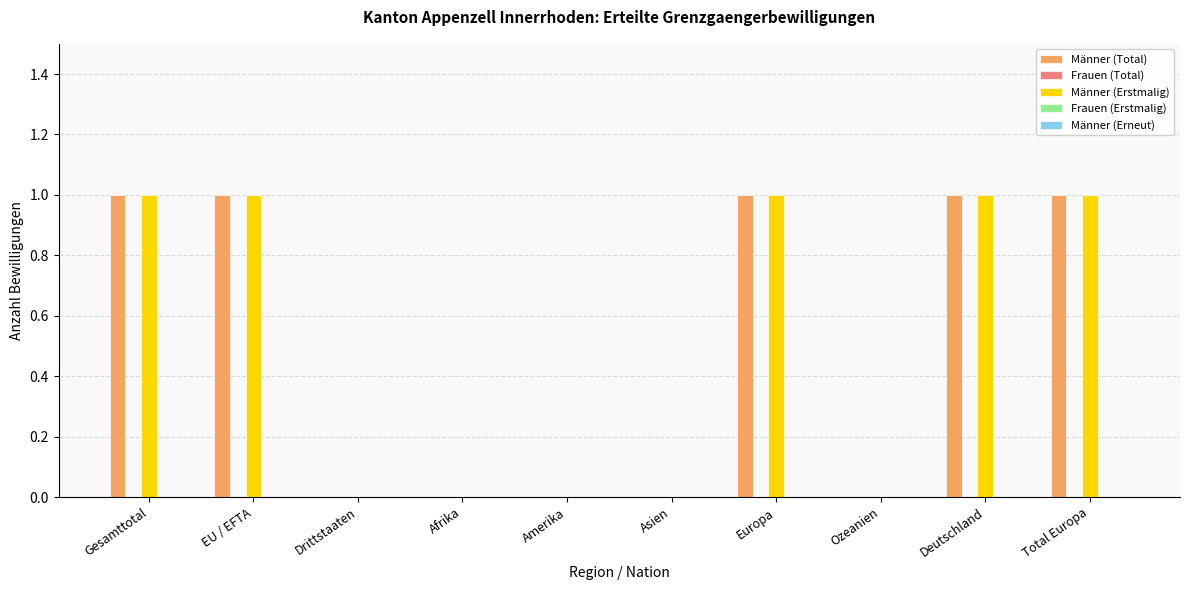

What is the sum of all Männer (Total) values?

5